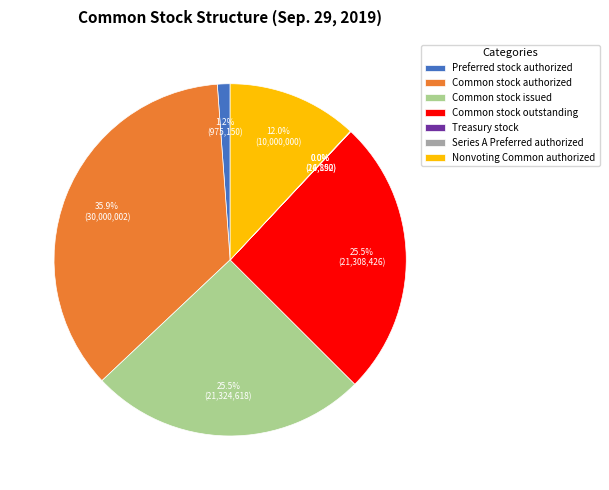

Which has a higher value, Common stock authorized or Nonvoting Common authorized?

Common stock authorized